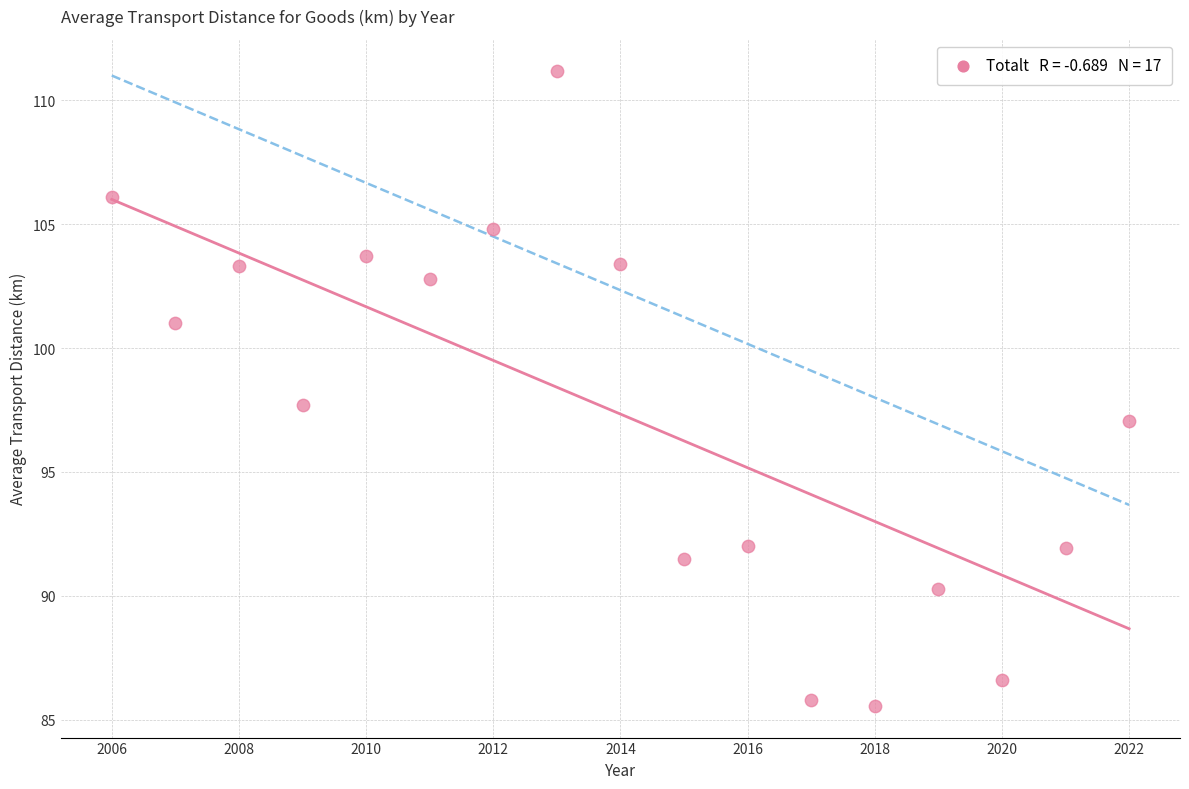

What is the range of X values (max minus min)?

16.0